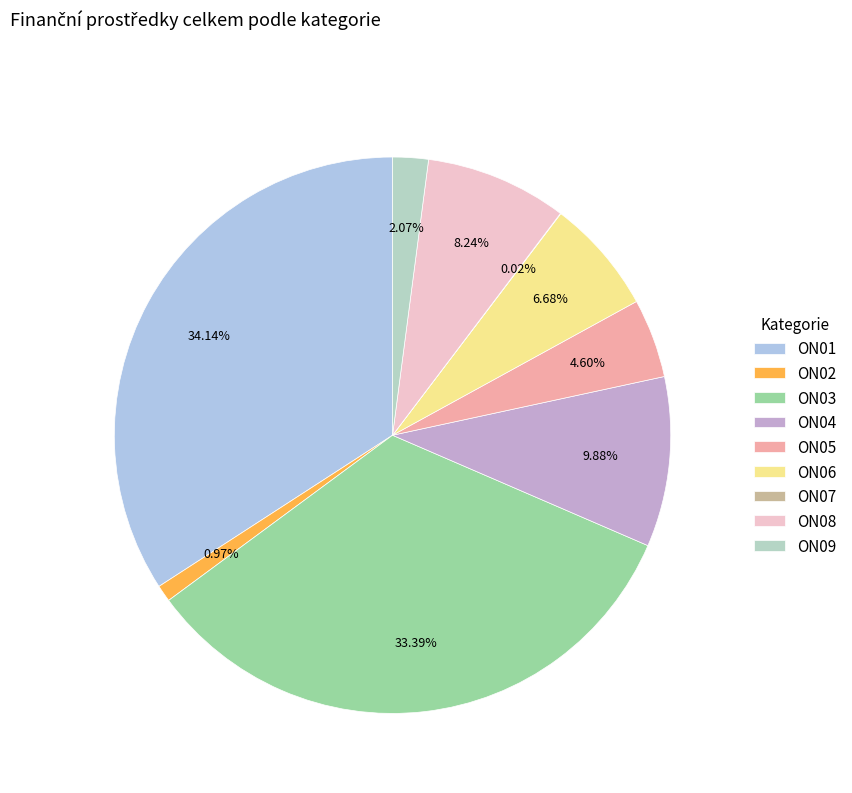

Is there any slice that represents more than half of the pie?

No